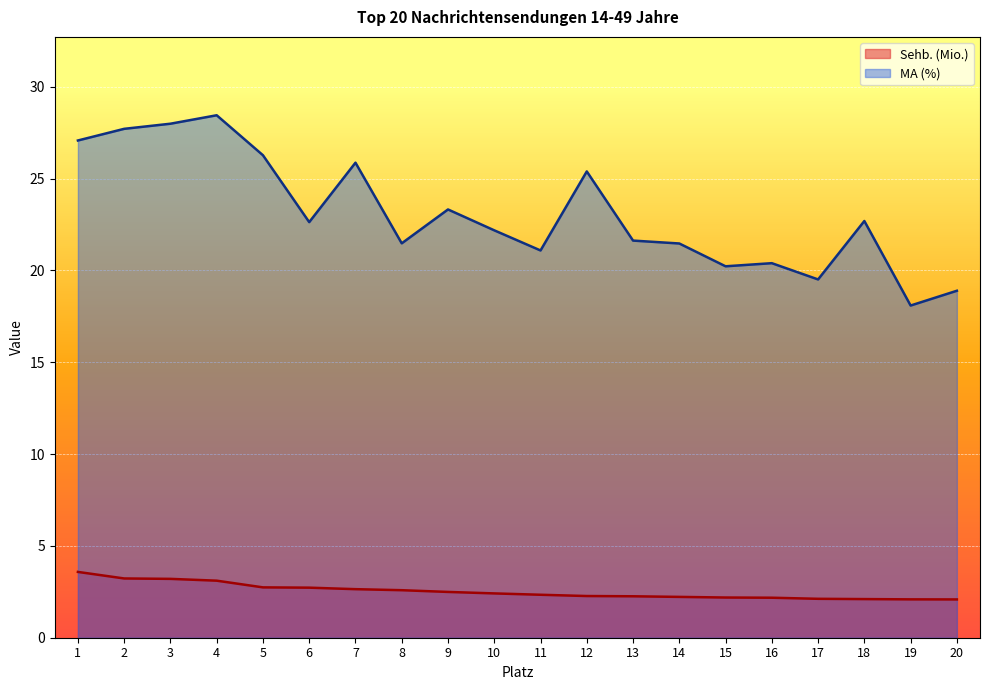

Where does the MA (%) series first go above 22?

1